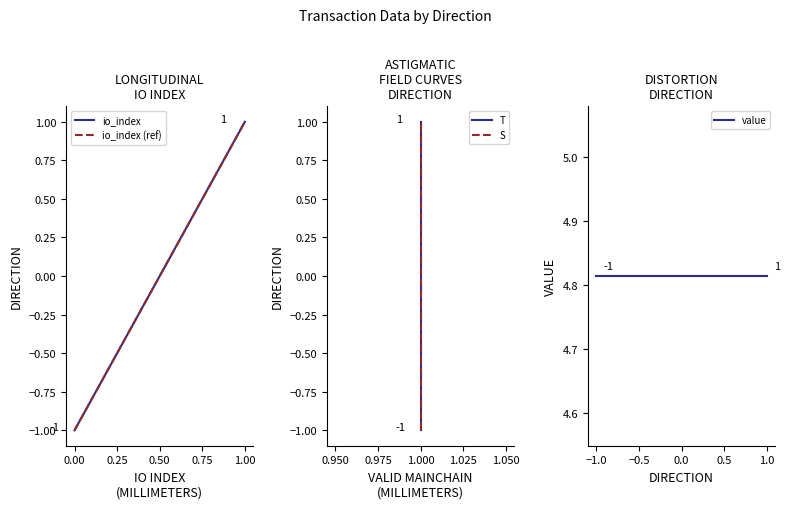

Does the chart display data point markers on the line(s)?

No